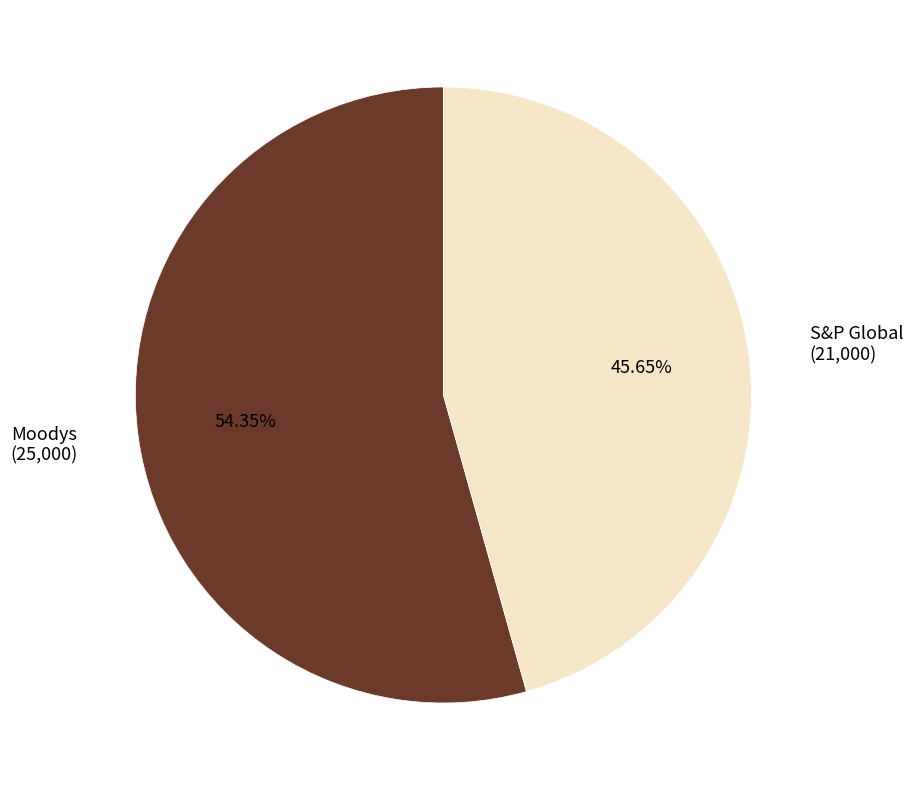

True or false: Moodys accounts for 67% of the total.

False